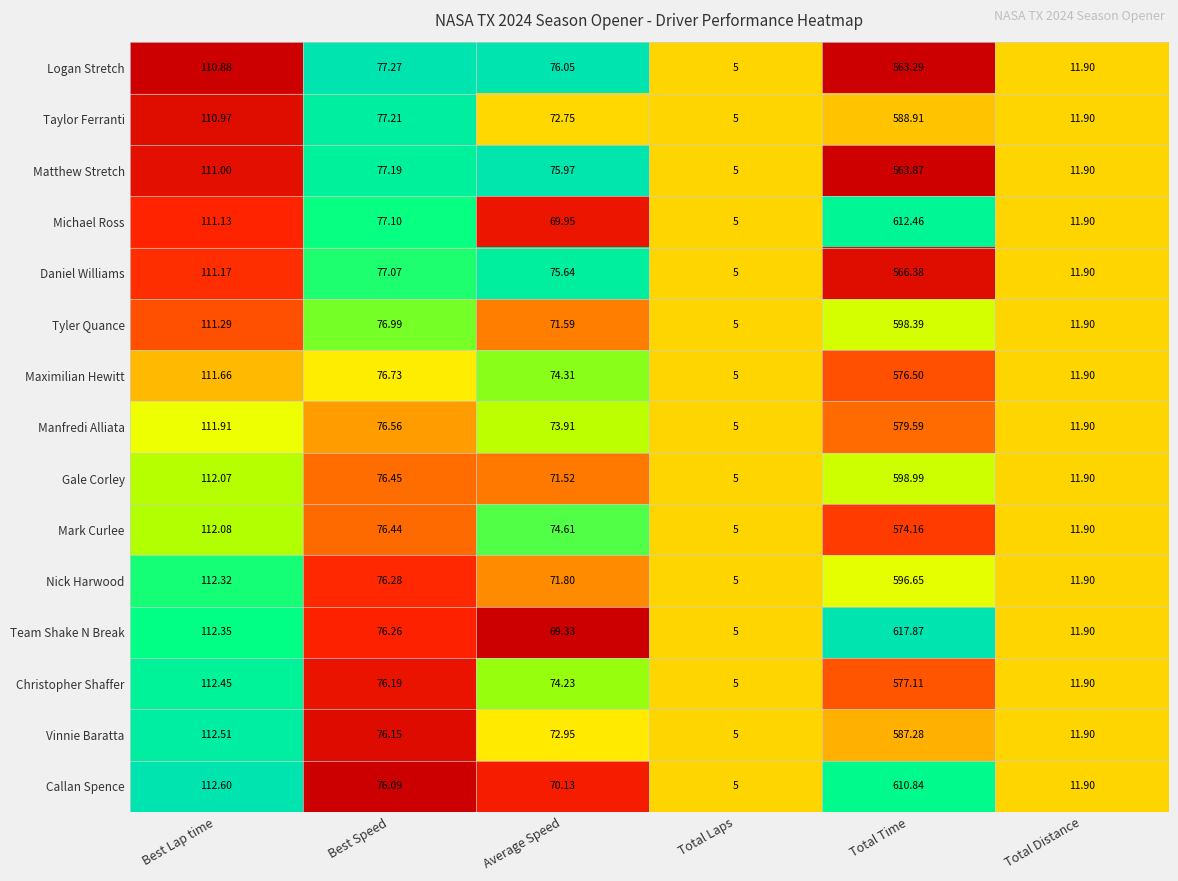

At which label does Tyler Quance first exceed 76?

Best Lap time